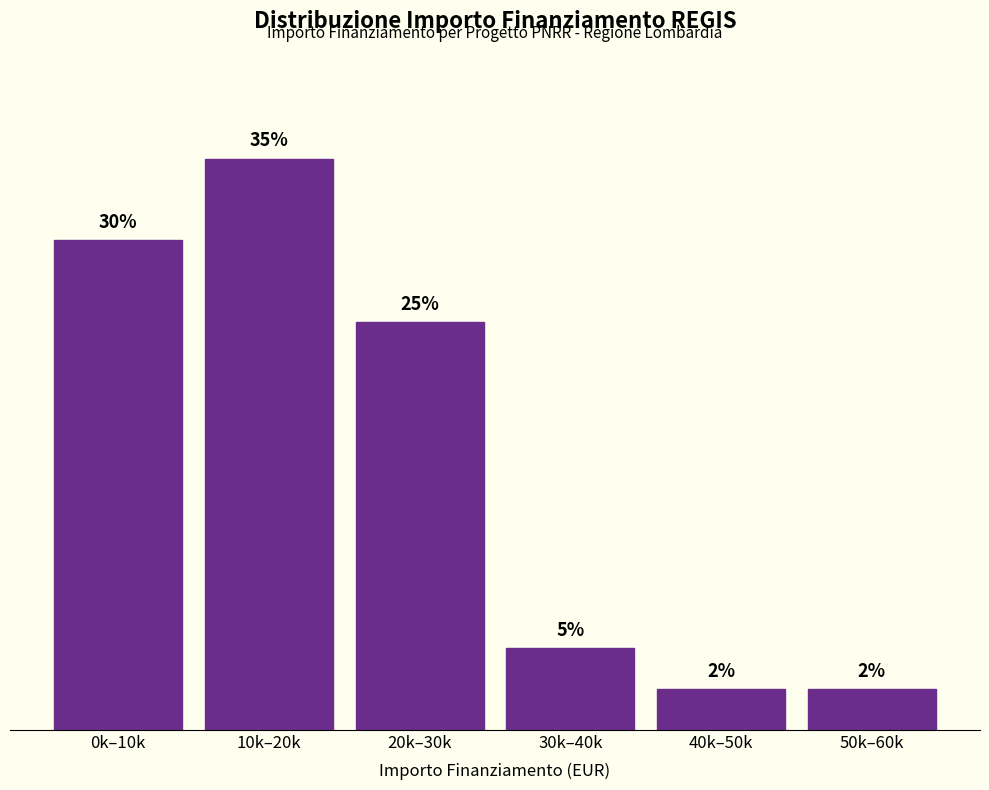

Which has a higher value, 50k–60k or 30k–40k?

30k–40k